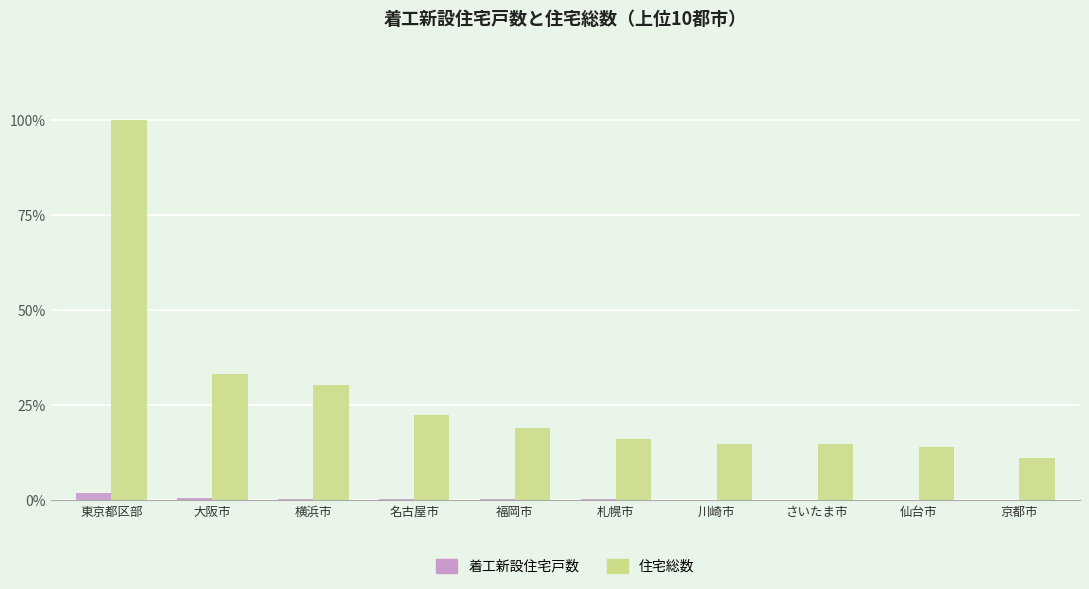

True or false: 住宅総数 has a value of 22.4 at 名古屋市.

True